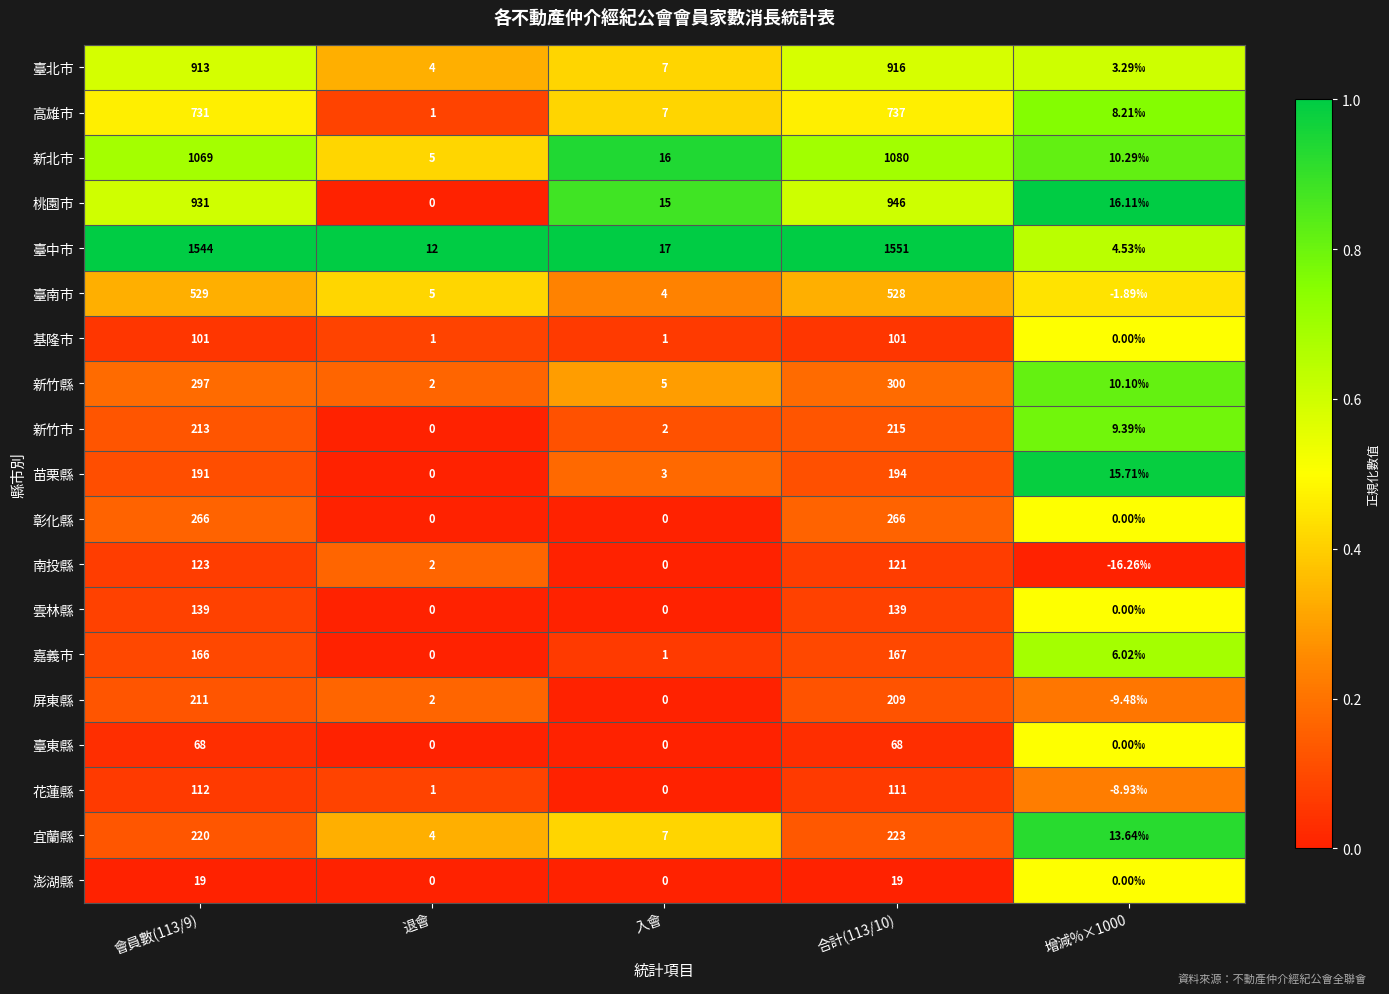

Rank the series at 合計(113/10) from lowest to highest value.

澎湖縣, 臺東縣, 基隆市, 花蓮縣, 南投縣, 雲林縣, 嘉義市, 苗栗縣, 屏東縣, 新竹市, 宜蘭縣, 彰化縣, 新竹縣, 臺南市, 高雄市, 臺北市, 桃園市, 新北市, 臺中市